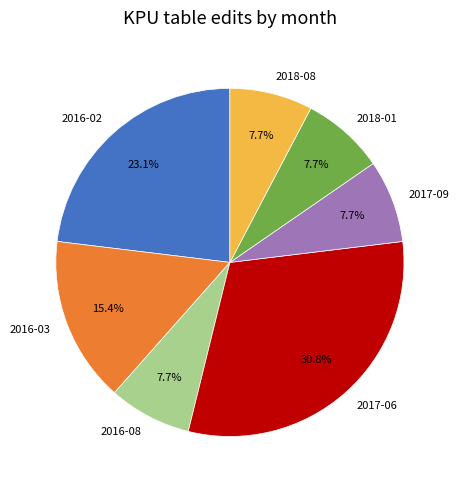

To the nearest percent, what percentage of the pie is 2017-06?

31%